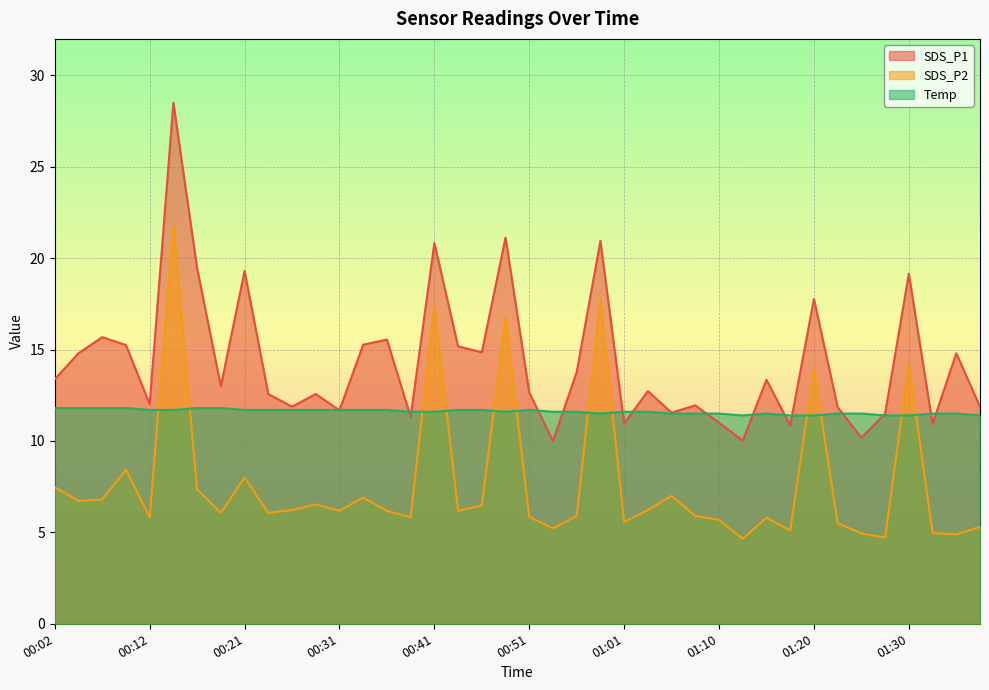

What is the difference between the highest and lowest values at 00:26?

5.7